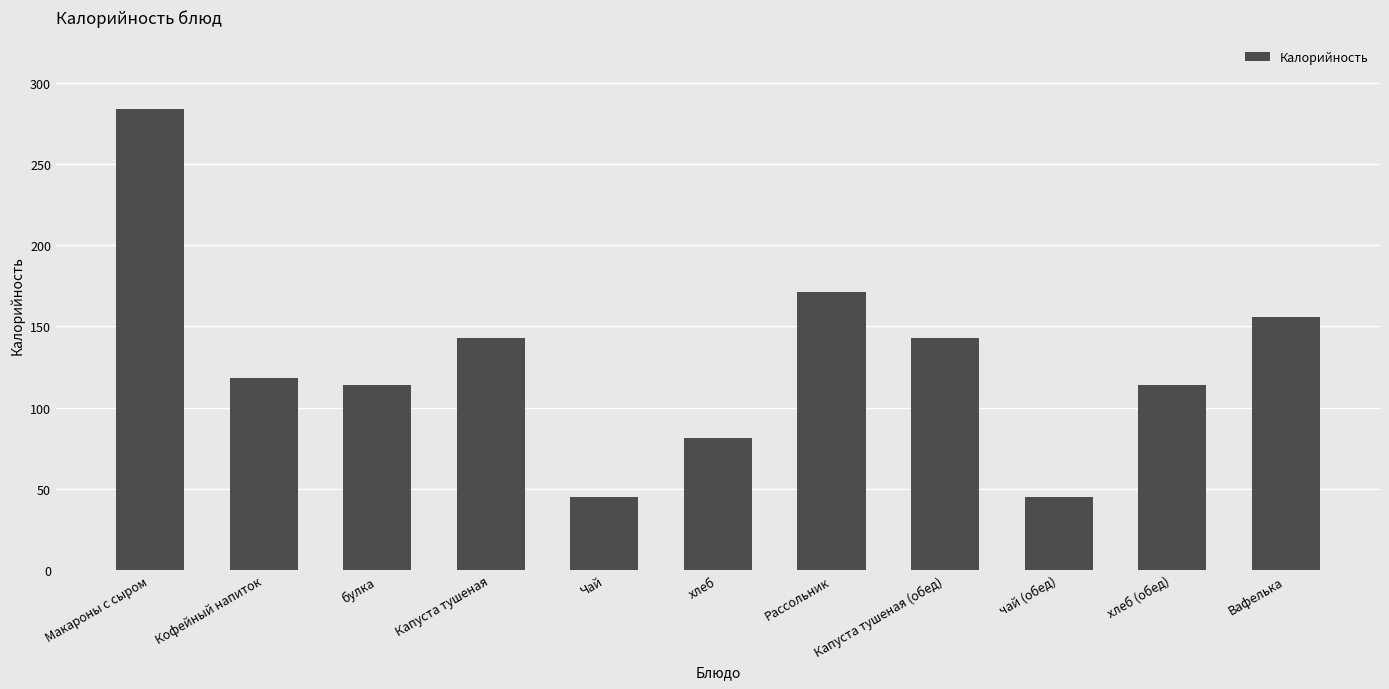

What is the difference between the maximum and minimum values?

239